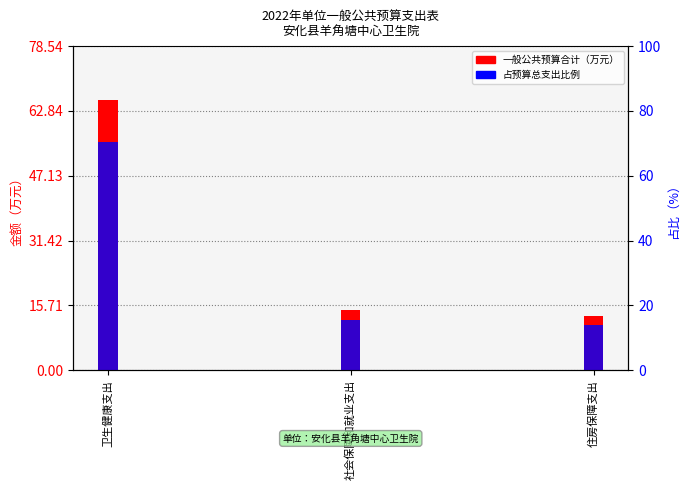

Which category has the highest value in the 一般公共预算合计（万元） series?

卫生健康支出